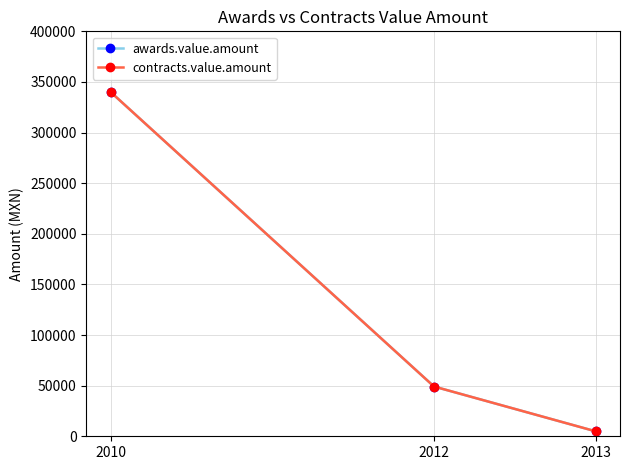

Does the chart have visible grid lines?

Yes